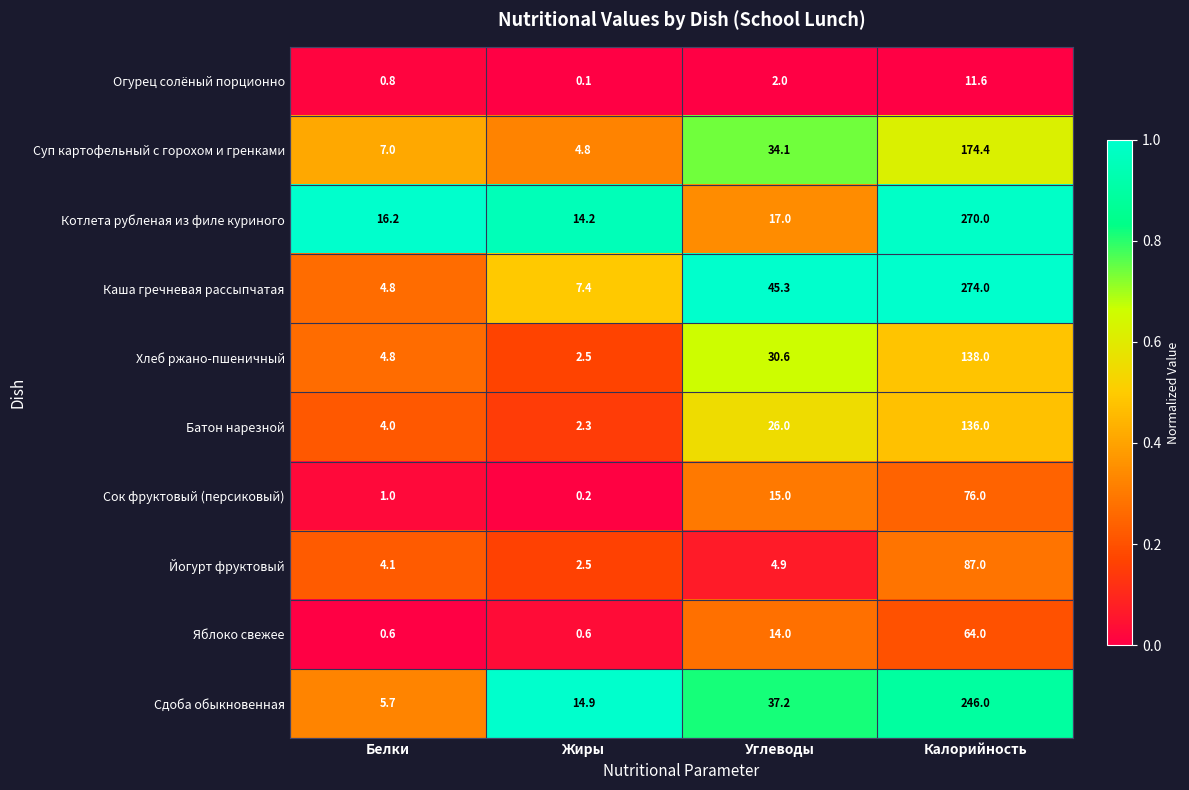

What is the sum of all Суп картофельный с горохом и гренками values?

220.3